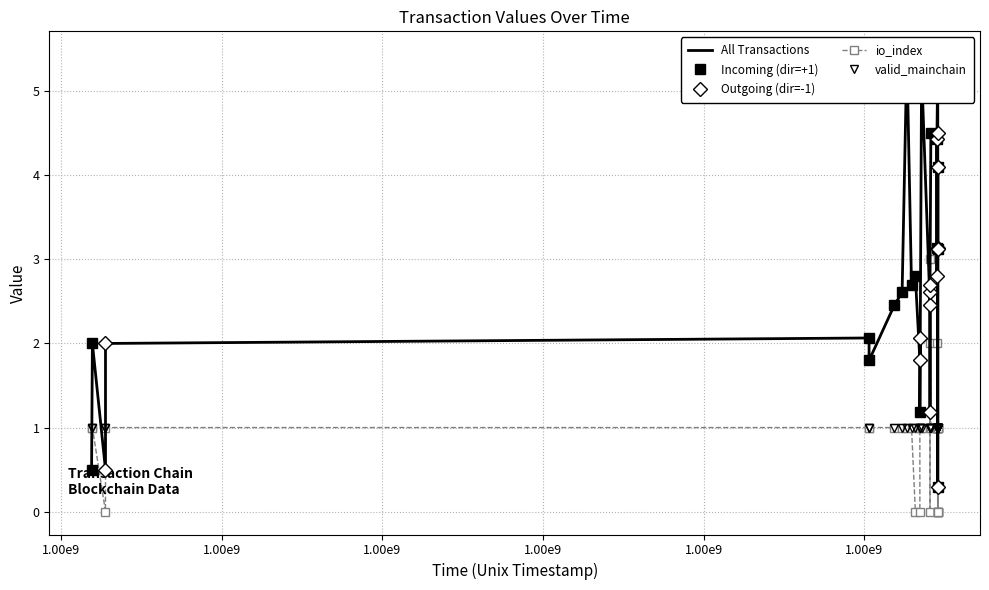

Which category has the highest value in the direction_encoded series?

2